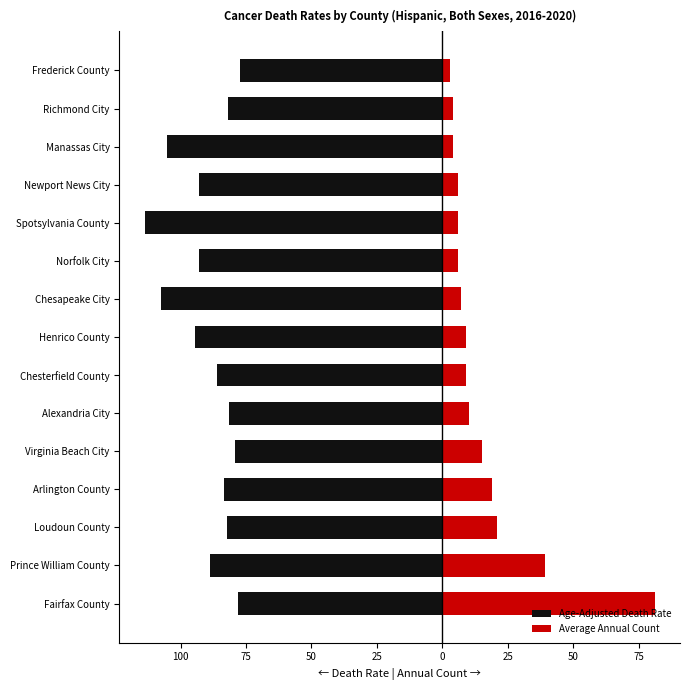

At how many categories does at least one series exceed -54?

15